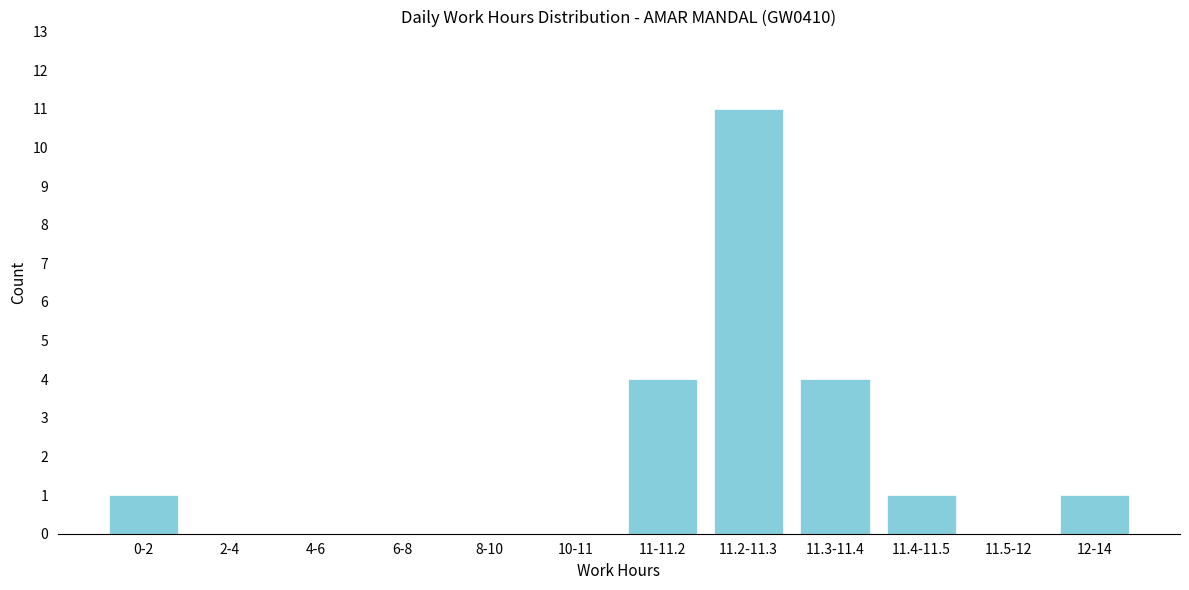

Reading left to right, transcribe all the data shown in this chart.

0-2=1	2-4=0	4-6=0	6-8=0	8-10=0	10-11=0	11-11.2=4	11.2-11.3=11	11.3-11.4=4	11.4-11.5=1	11.5-12=0	12-14=1